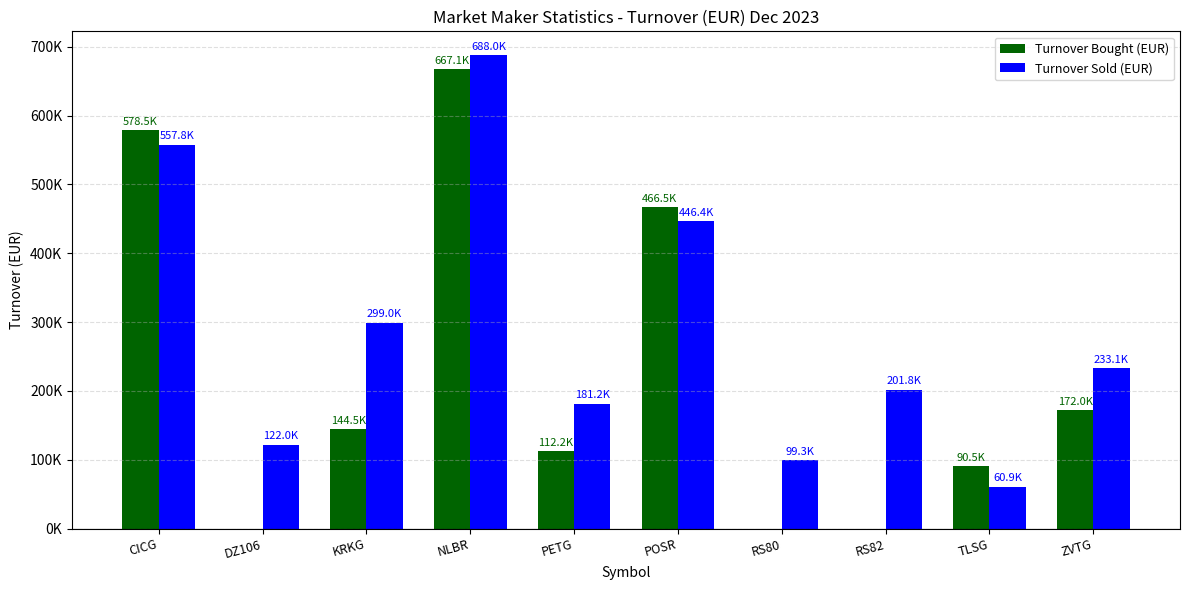

What is the difference between the Turnover Sold (EUR) values at PETG and RS80?

81819.3